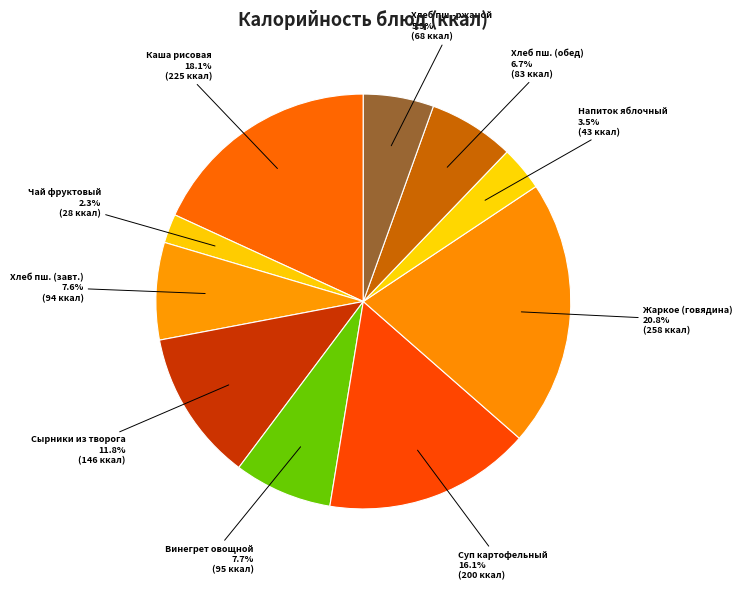

What percentage is the Винегрет овощной slice, to the nearest percent?

8%